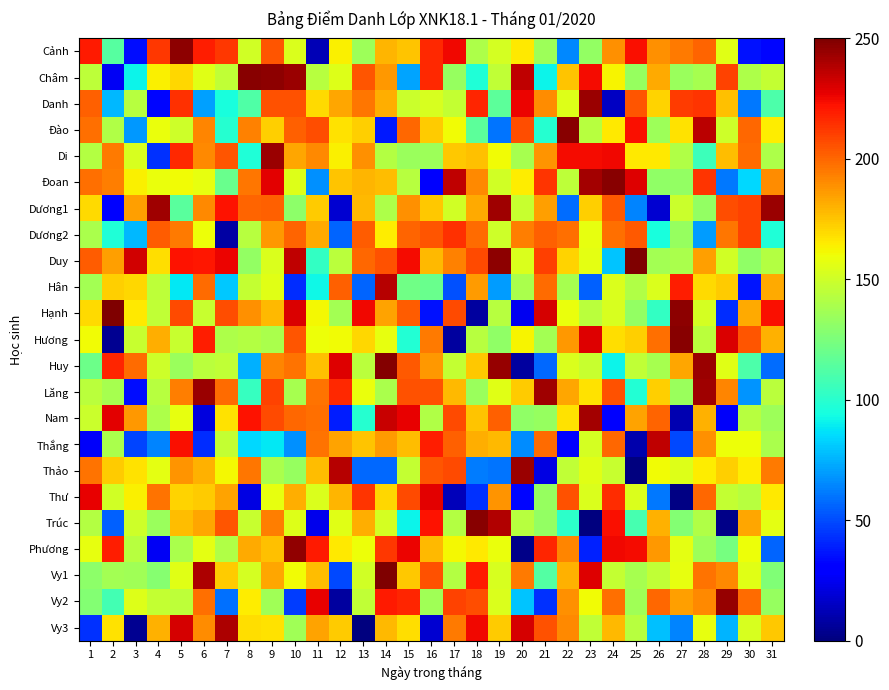

At which category does the chart reach its minimum across all series?

25